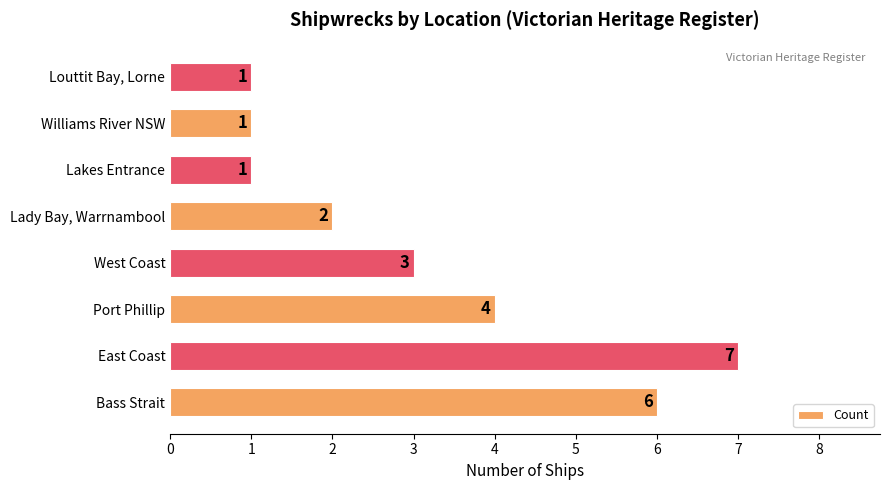

How many bars are there in total?

8